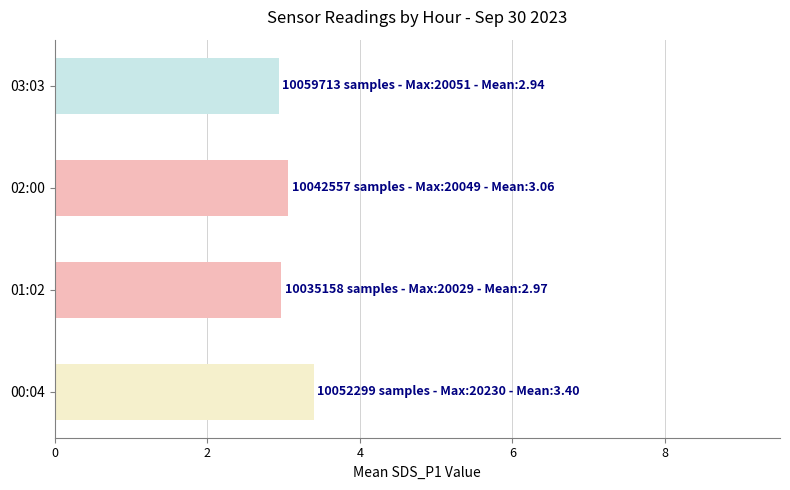

Which has a higher value, 00:04 or 01:02?

00:04